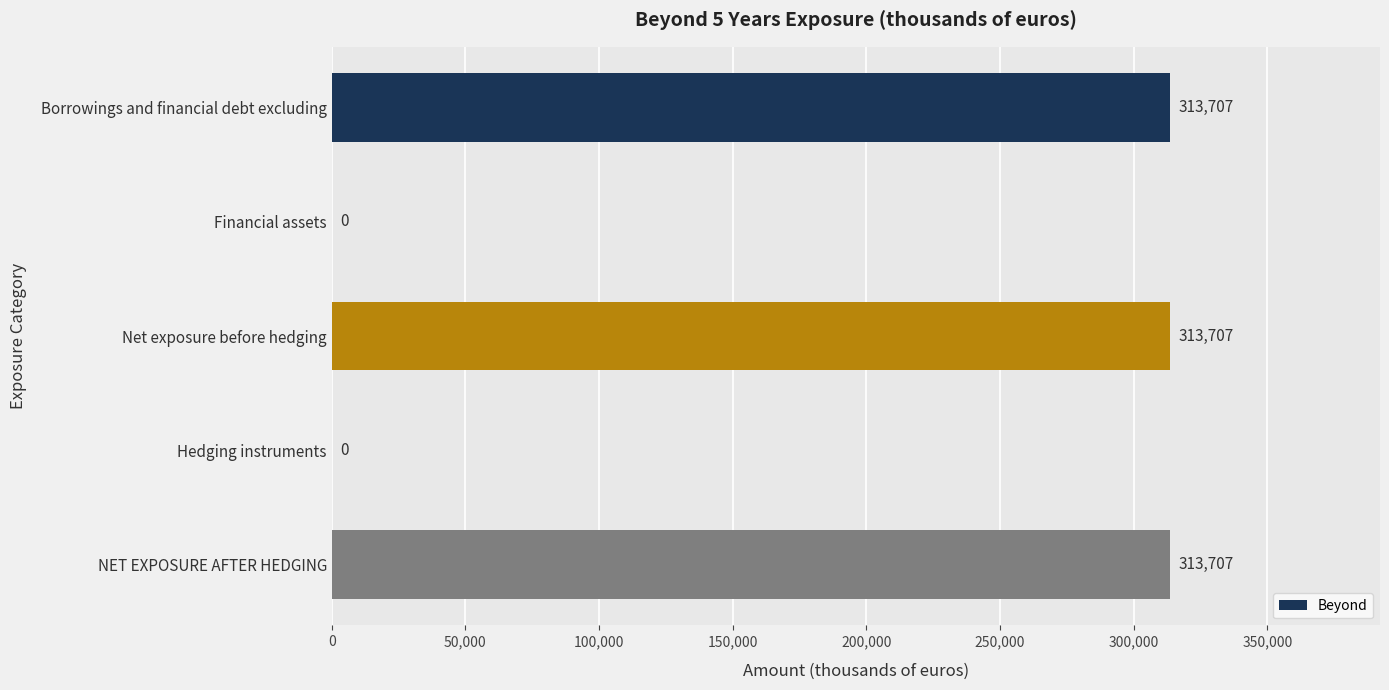

How many data points does each series have?

5